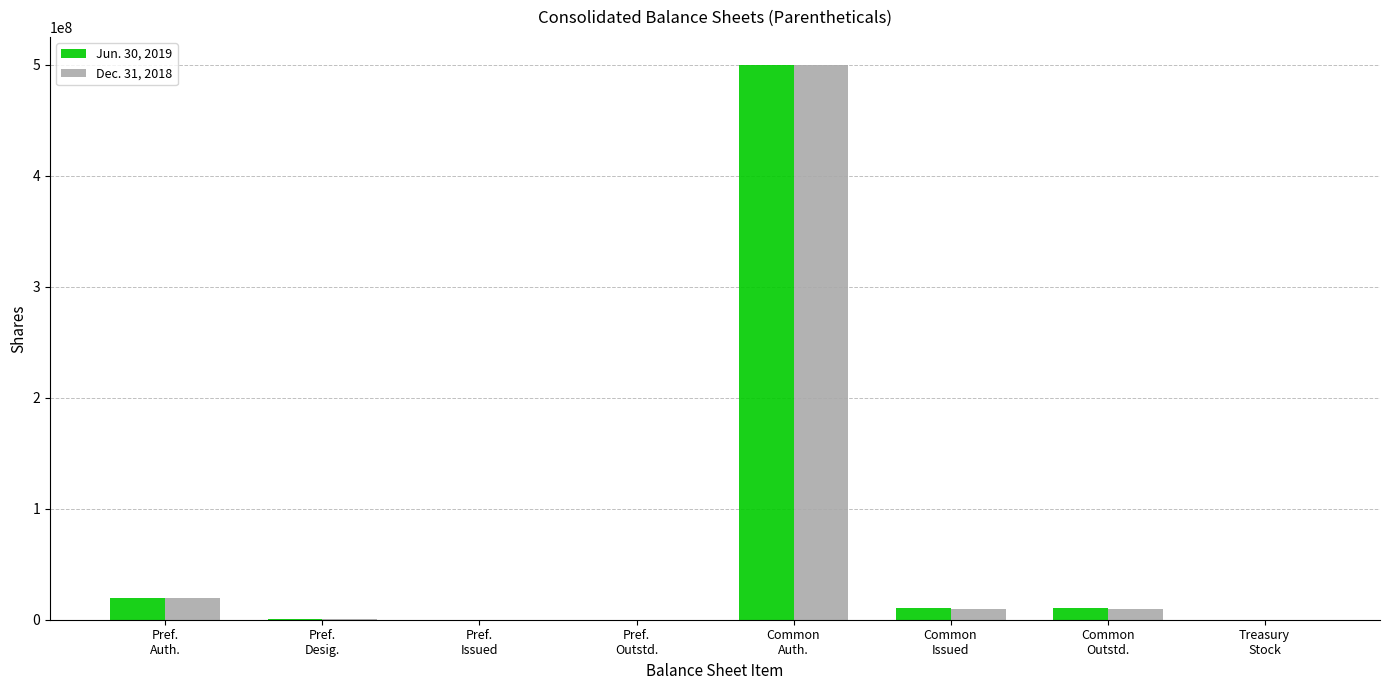

What are all the series names shown in the legend?

Jun. 30, 2019, Dec. 31, 2018